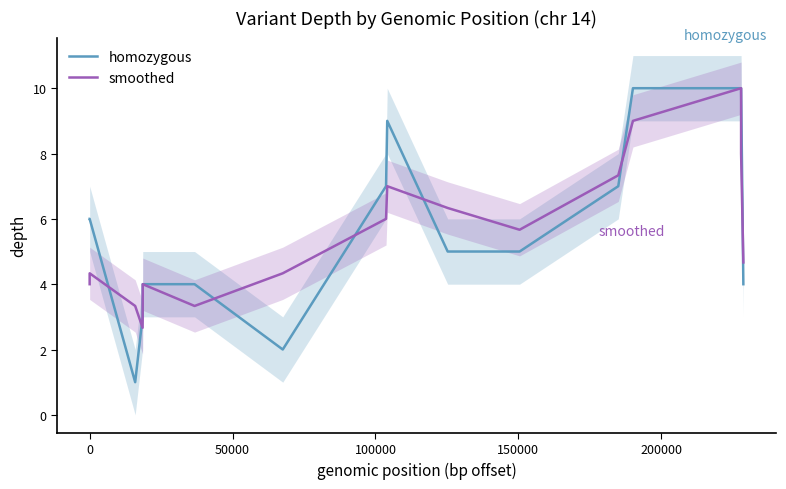

How many interior local peaks does the smoothed series have?

4